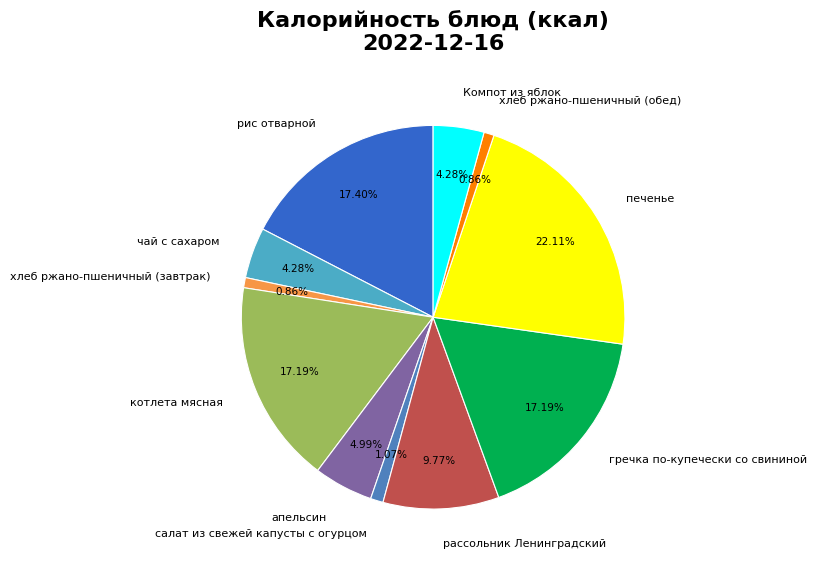

To the nearest percent, what is the difference between the апельсин and хлеб ржано-пшеничный (обед) slice percentages?

4%